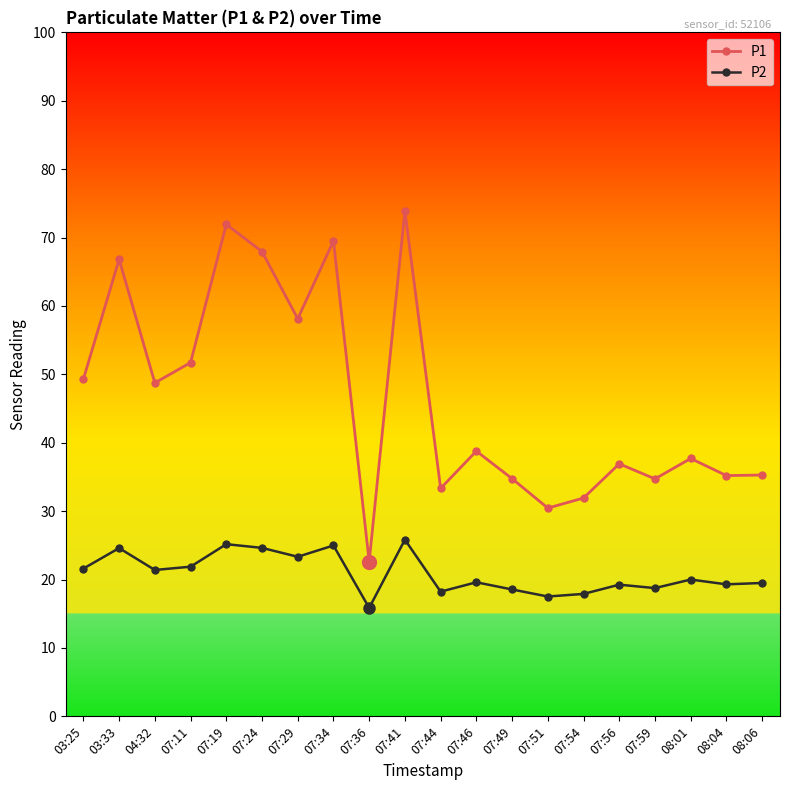

Where is the first local maximum for P2?

03:33